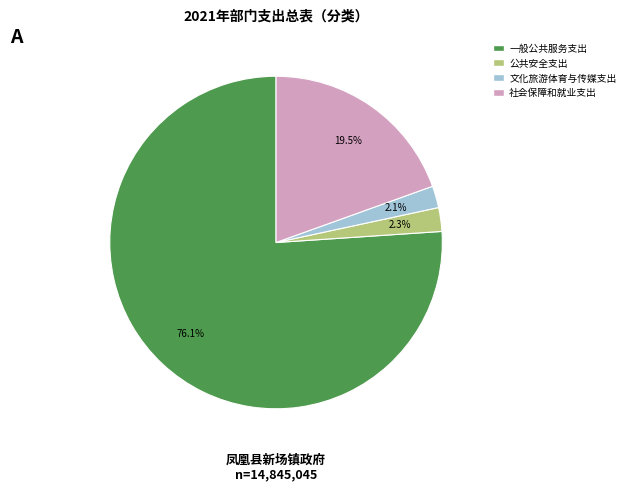

Is there any slice that represents more than half of the pie?

Yes